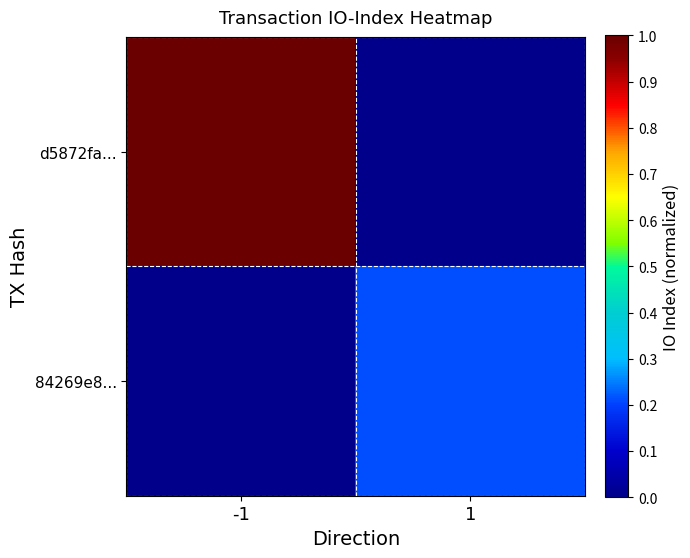

Between -1 and 1, which is larger?

-1